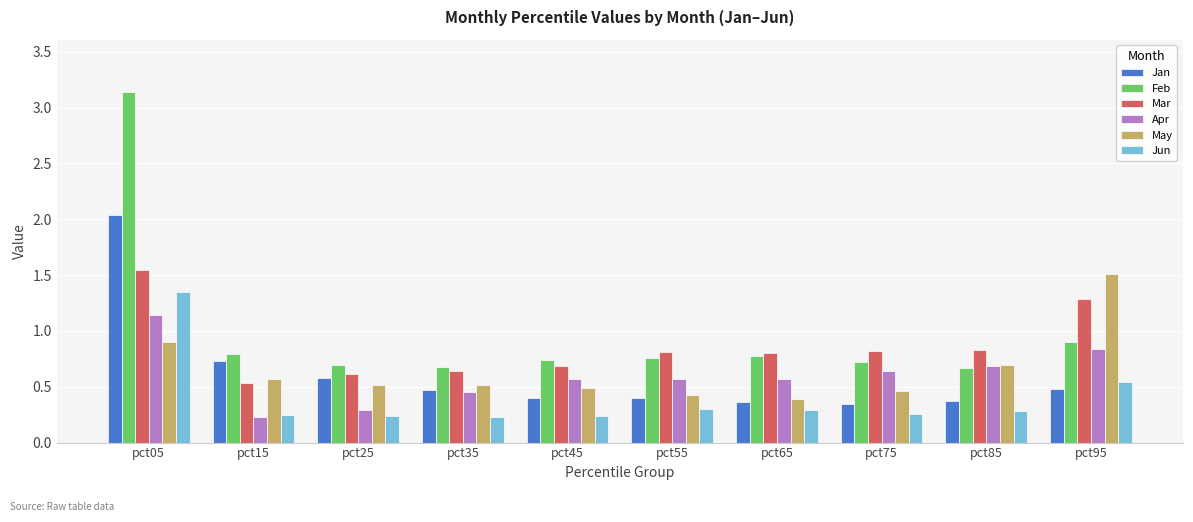

The value of Apr at pct65 is 0.9. True or false?

False